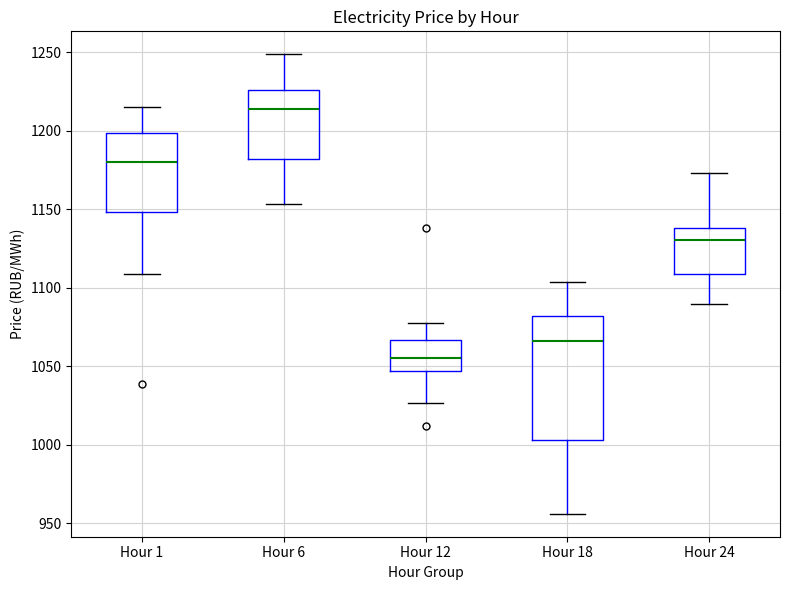

Which box has the highest median line?

Hour 6